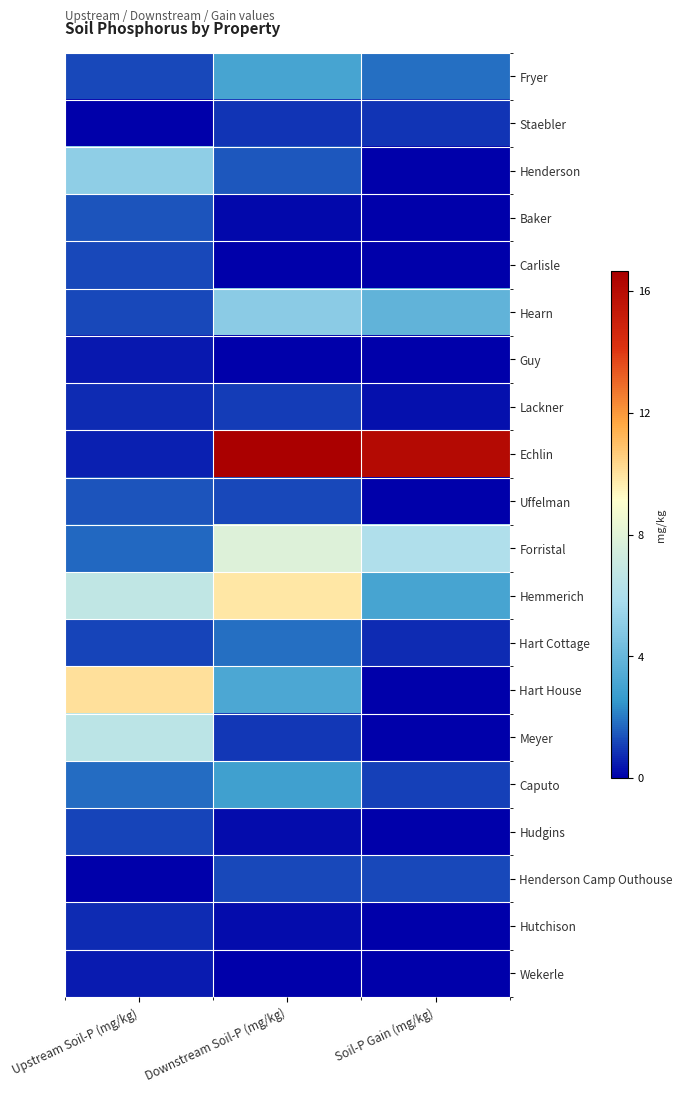

Which has a higher value, Downstream Soil-P (mg/kg) or Soil-P Gain (mg/kg)?

Downstream Soil-P (mg/kg)